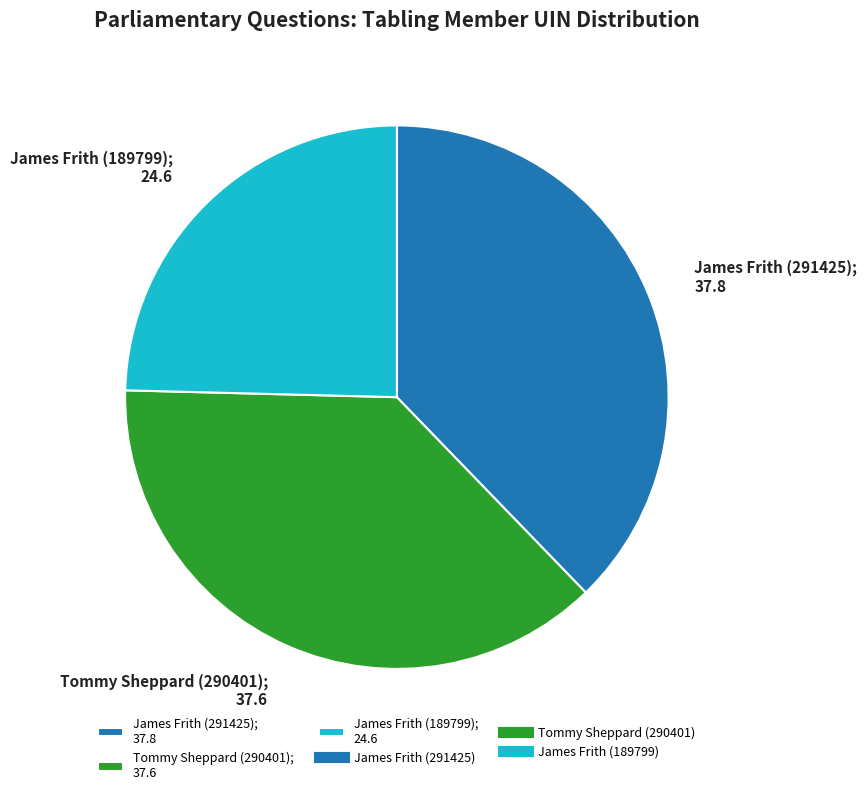

Which slice is the smallest?

James Frith (189799)